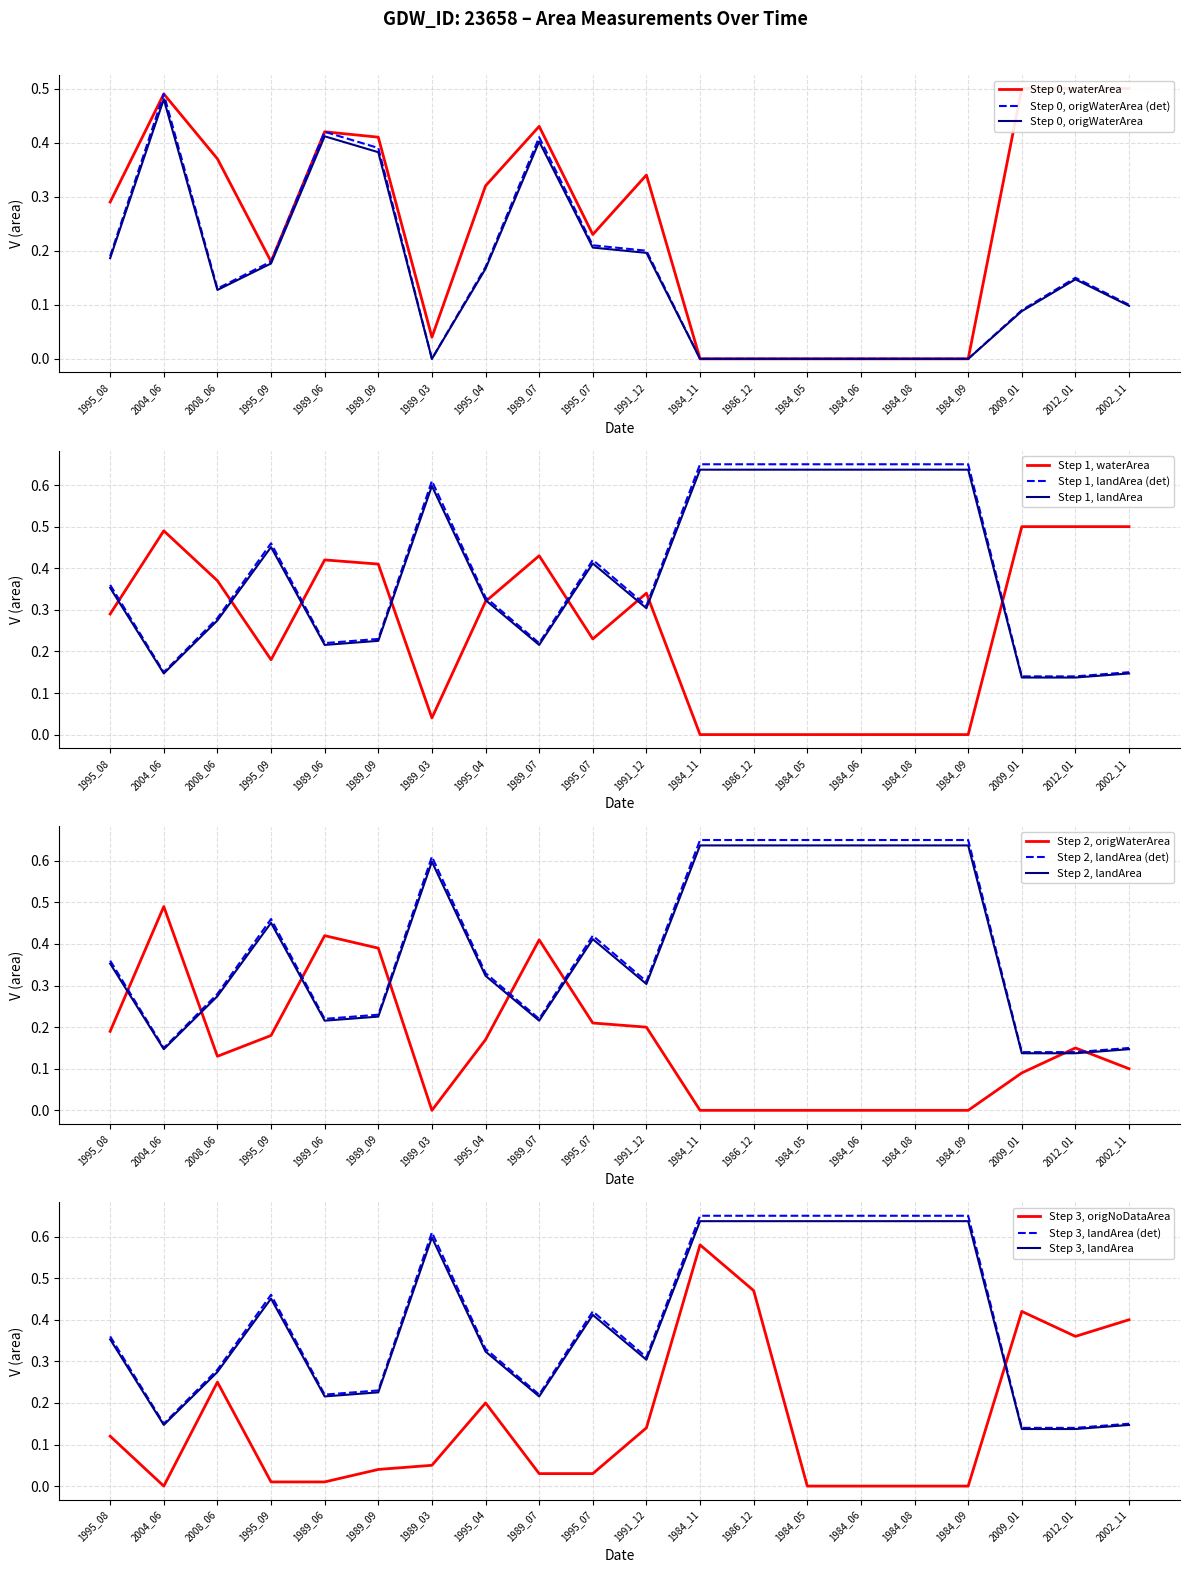

After their last crossing, which series has the higher values: origNoDataArea or waterArea?

origNoDataArea